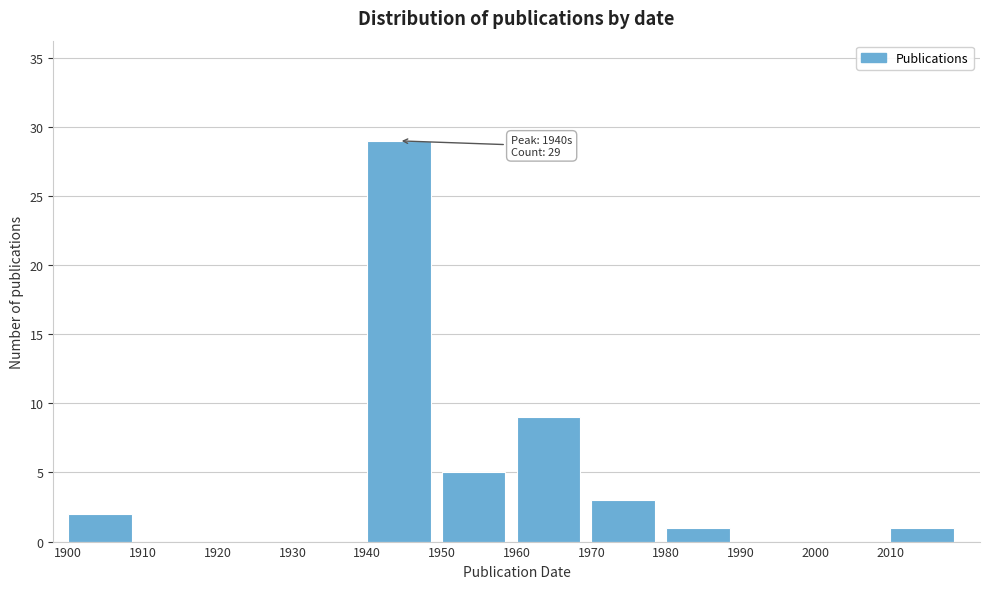

Over which range of the x-axis is the bar tallest?

1940 to 1950